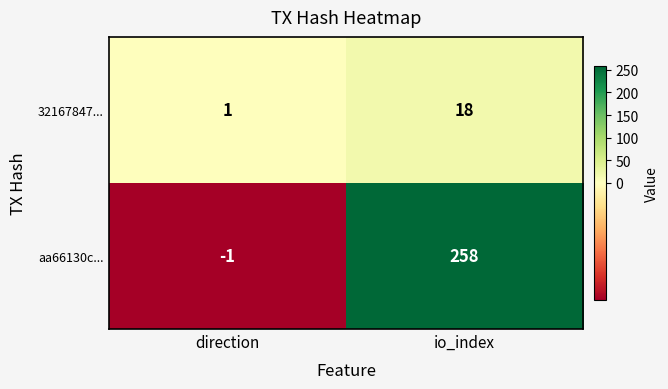

Which category has the highest value across all series?

io_index